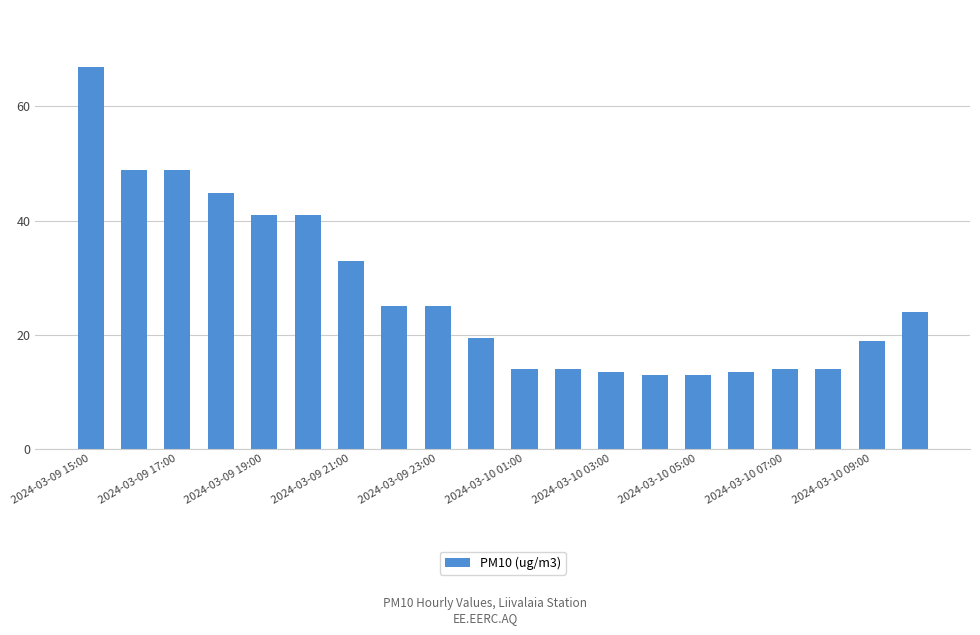

What is the greatest value displayed?

66.9